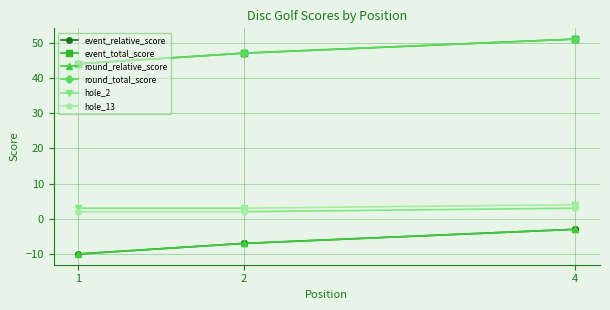

What are all the series names shown in the legend?

event_relative_score, event_total_score, round_relative_score, round_total_score, hole_2, hole_13